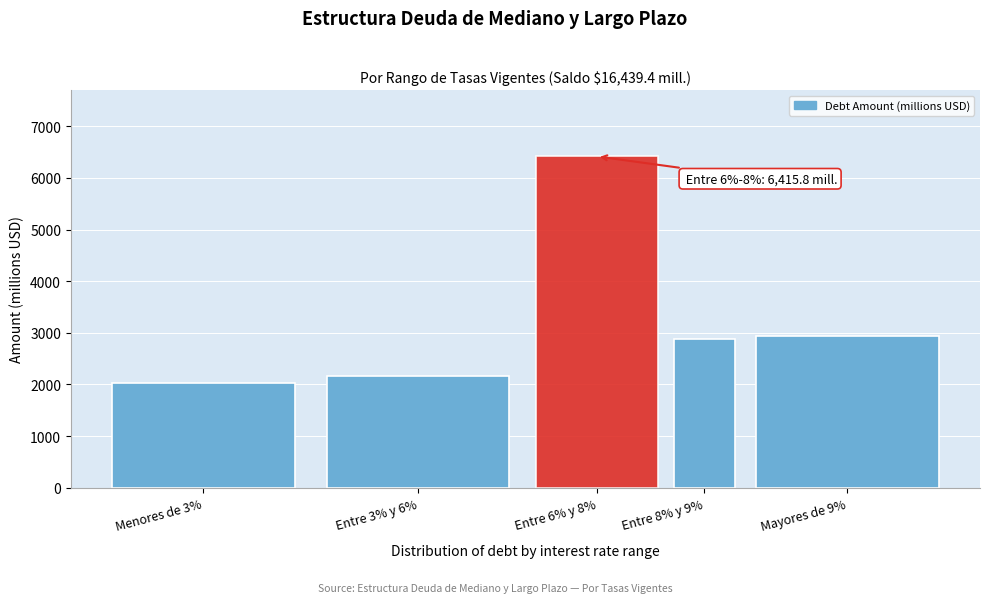

Reading left to right, list all the values displayed in this chart.

2037.2	2171.1	6415.8	2873.1	2942.2